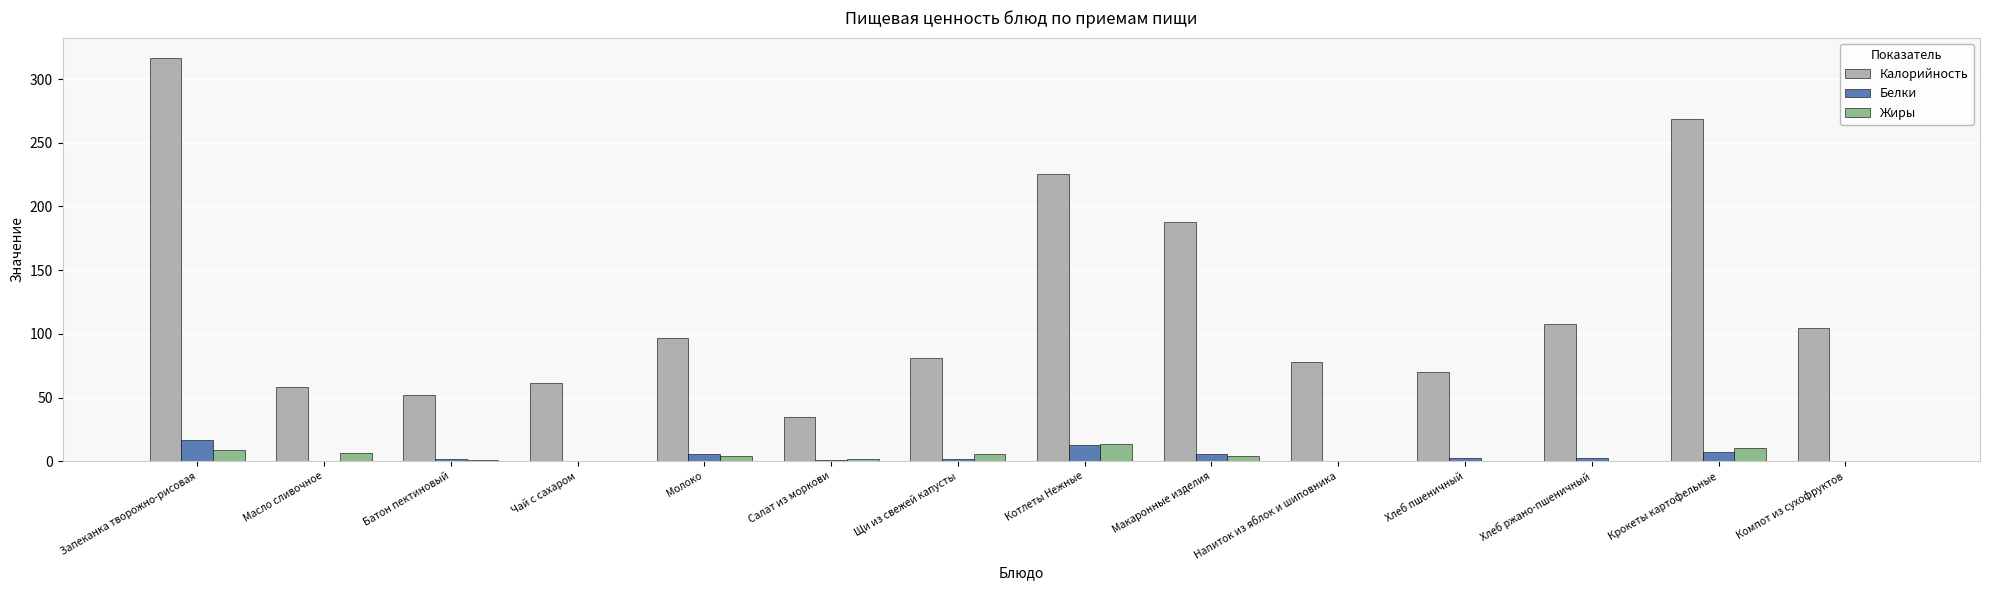

What is the sum of all Калорийность values?

1743.2